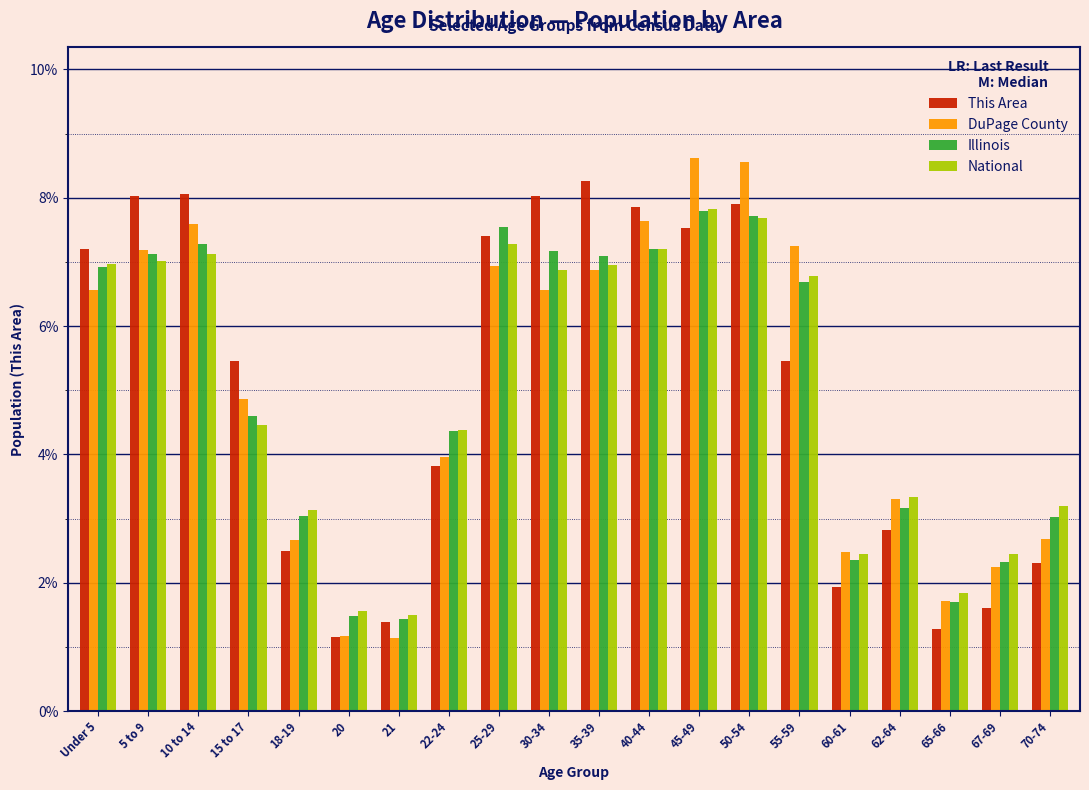

Is the value of National at 15 to 17 greater than the value of Illinois at 10 to 14?

No